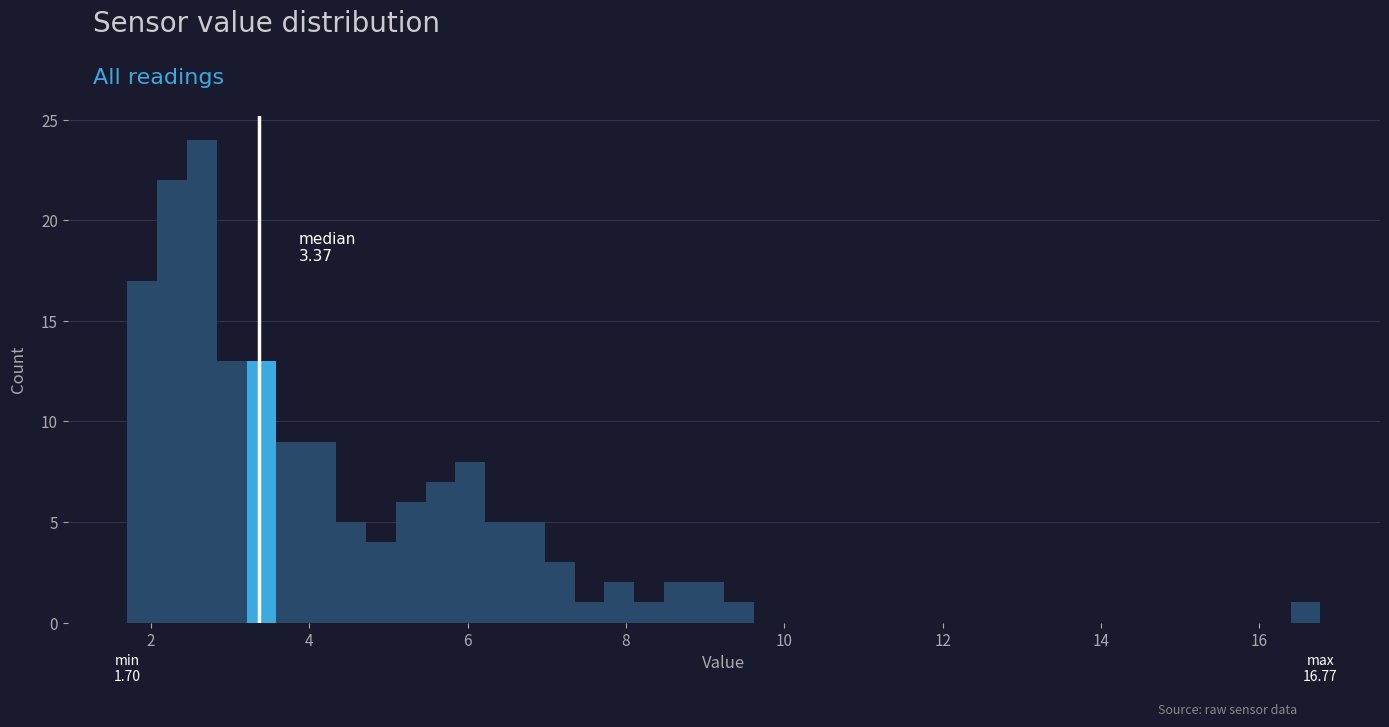

Read against the x-axis, roughly where is the centre of the tallest bar?

2.6